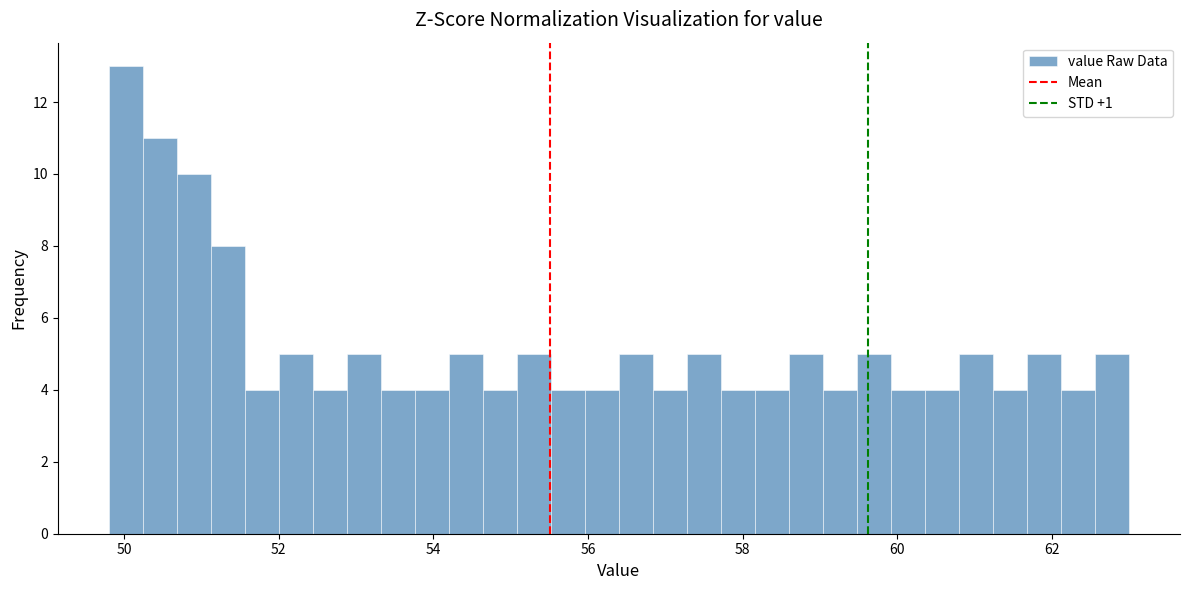

Around what value on the x-axis is the tallest bar? Give the approximate position of its centre, as read against the axis.

50.0